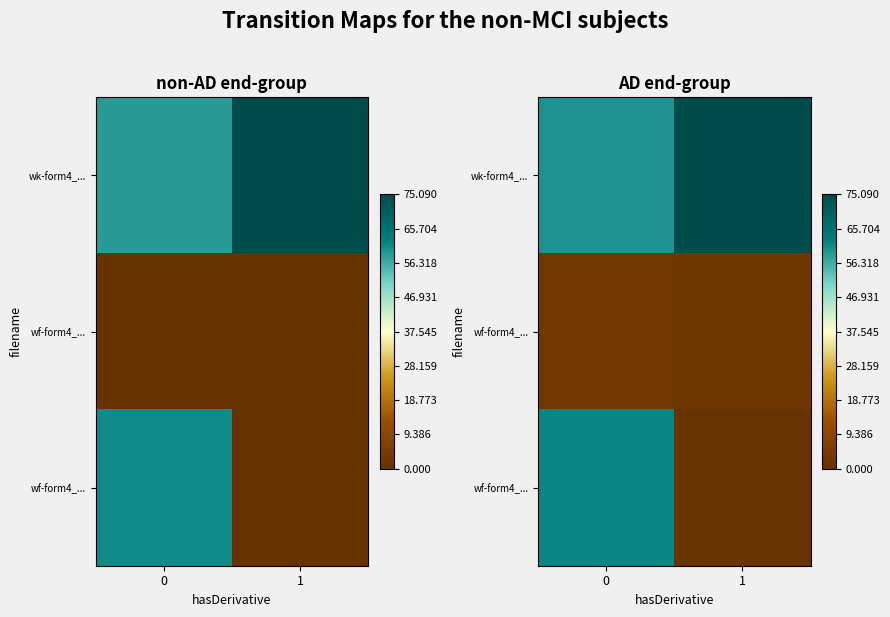

How many data points does each series have?

2